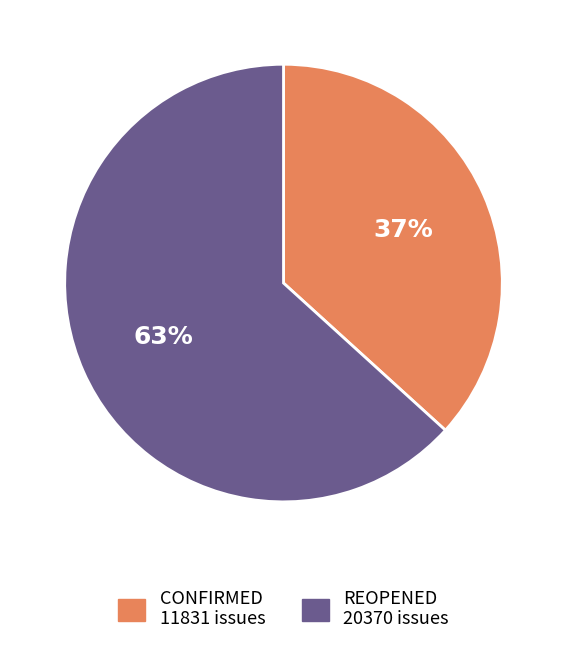

Rank the categories by value from highest to lowest.

REOPENED, CONFIRMED